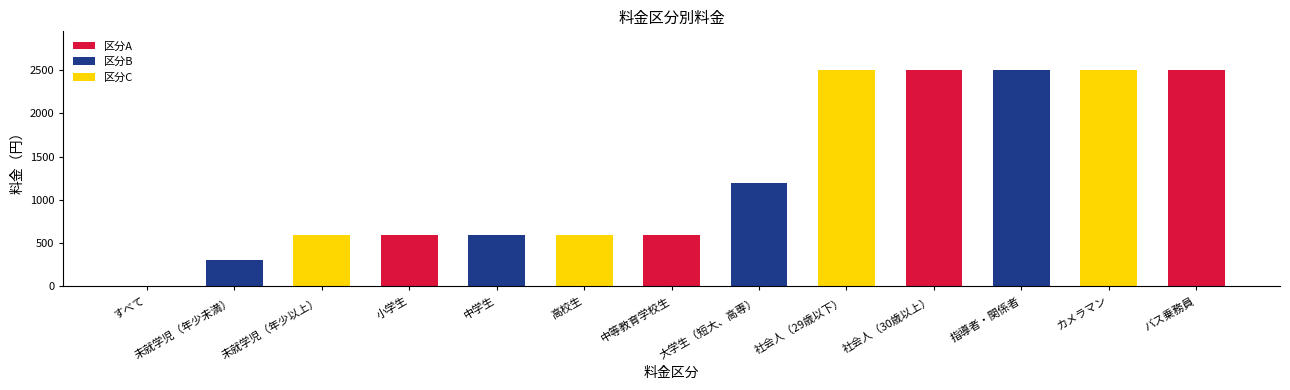

Where is the data nearest to the value 1250?

大学生（短大、高専）